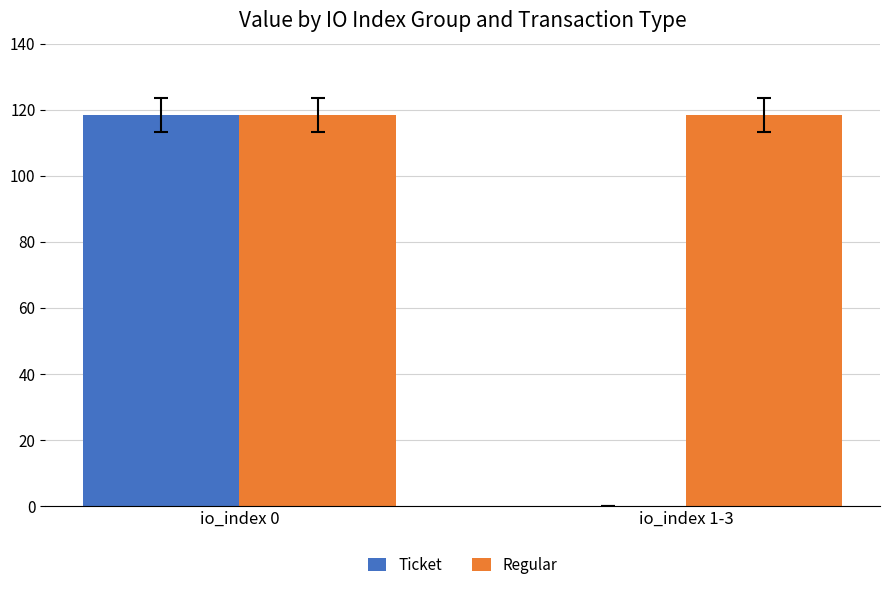

How many values in Ticket are above zero?

1